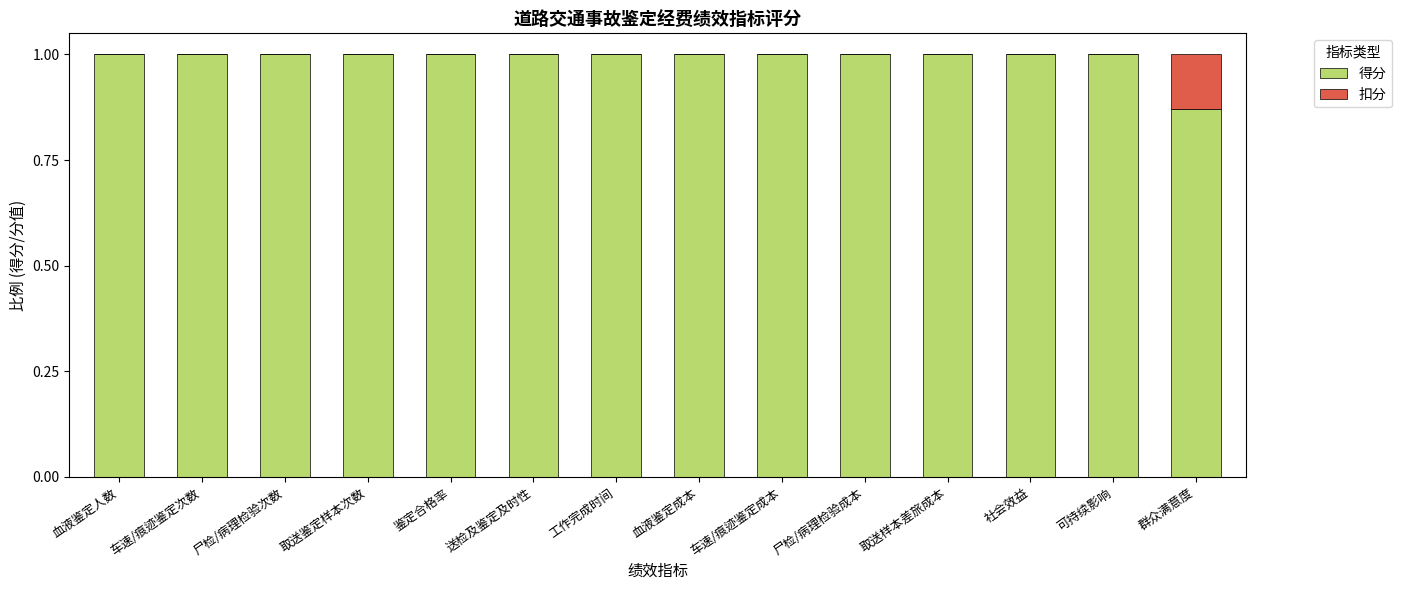

What is the total value across all series at 社会效益?

1.0